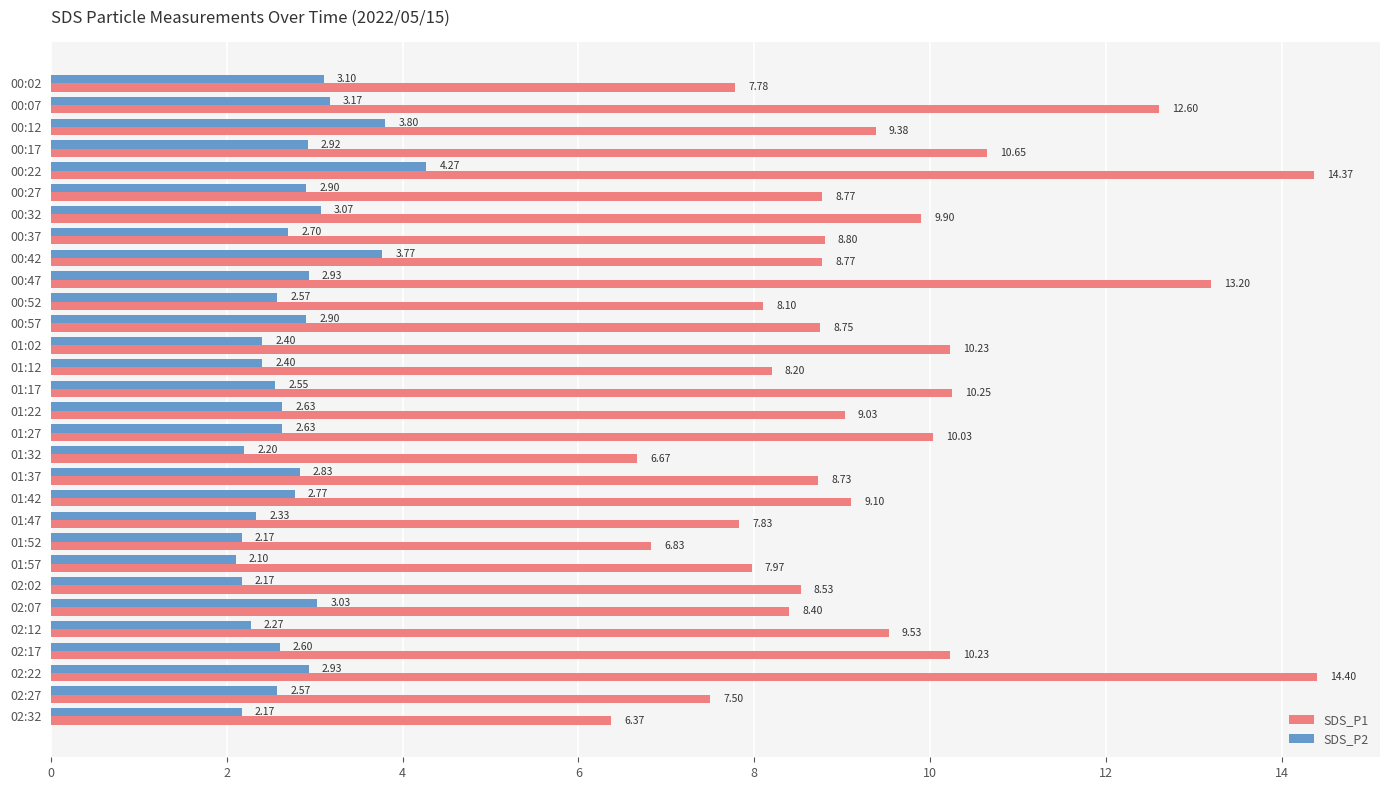

What is the spread (max minus min) of values at 00:07?

9.4